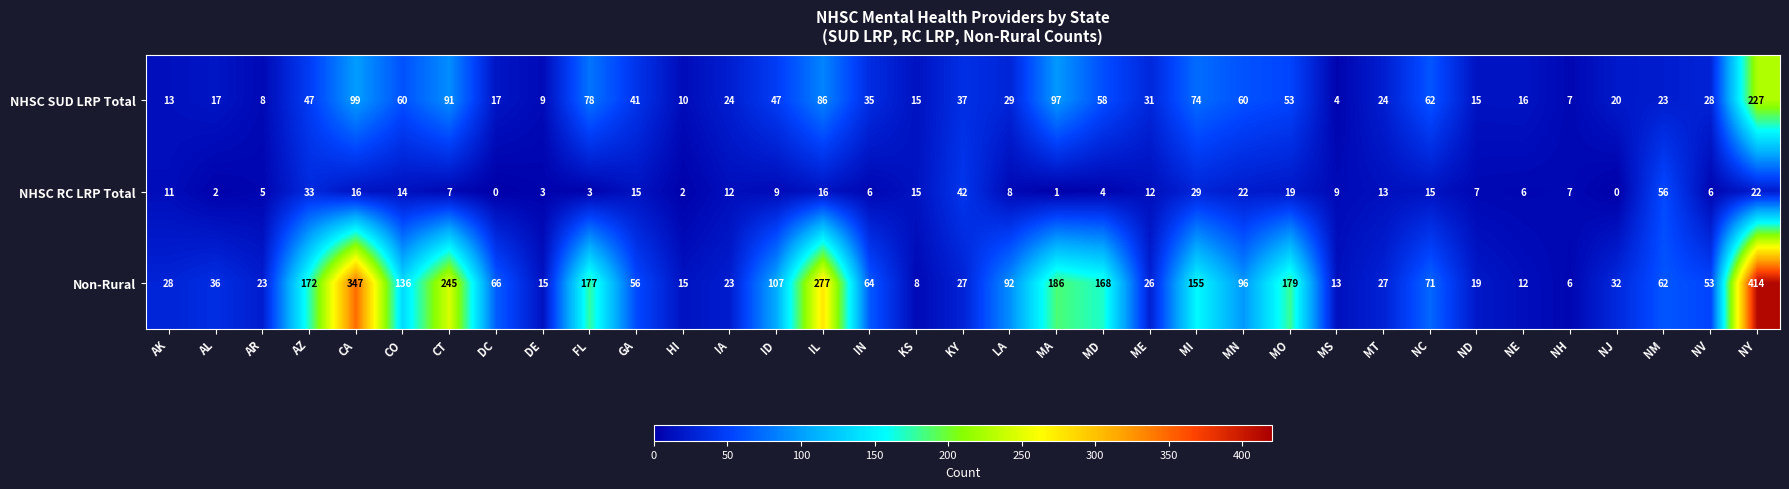

The NHSC RC LRP Total series shows 3 at IA. True or false?

False